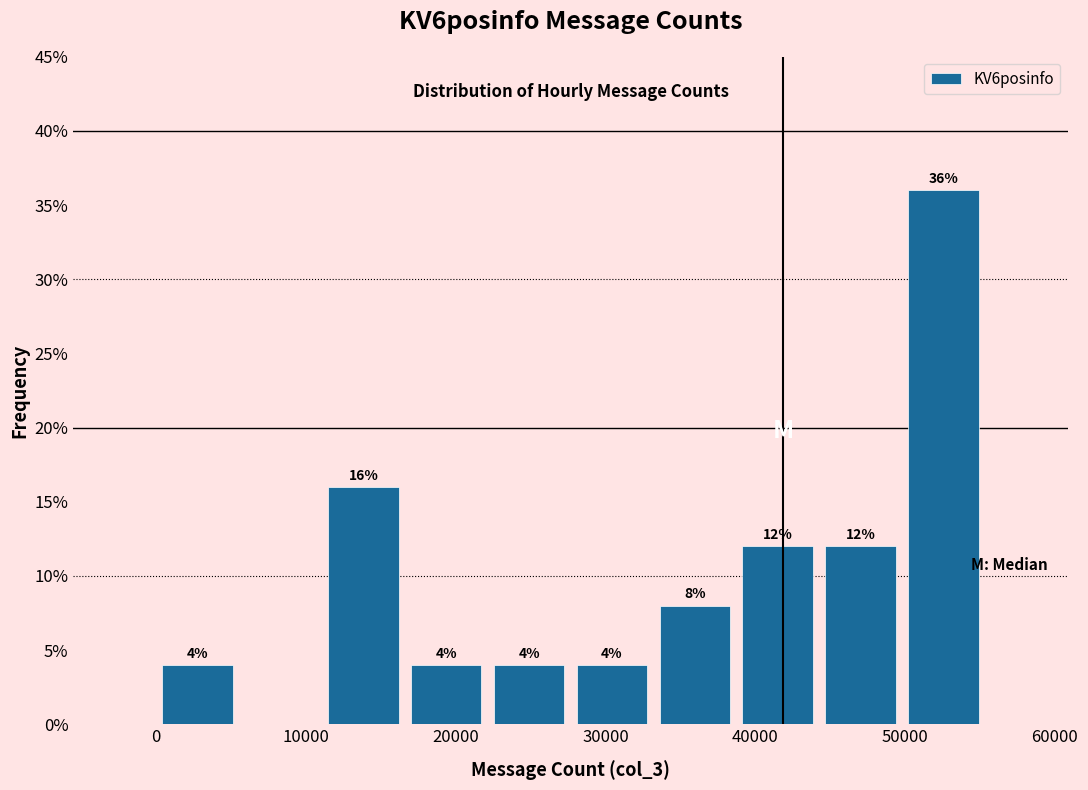

Which range on the x-axis has the tallest bar?

50000 to 55000